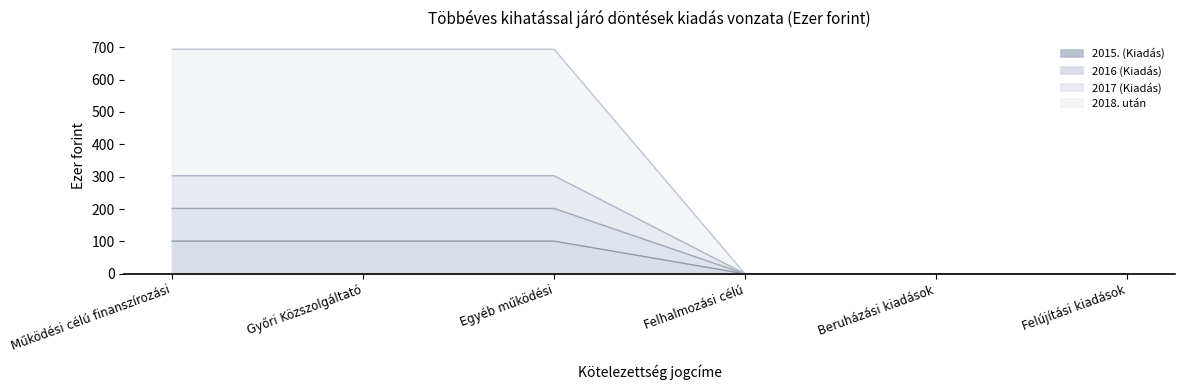

At which label does 2018. után reach its minimum?

Felhalmozási célú